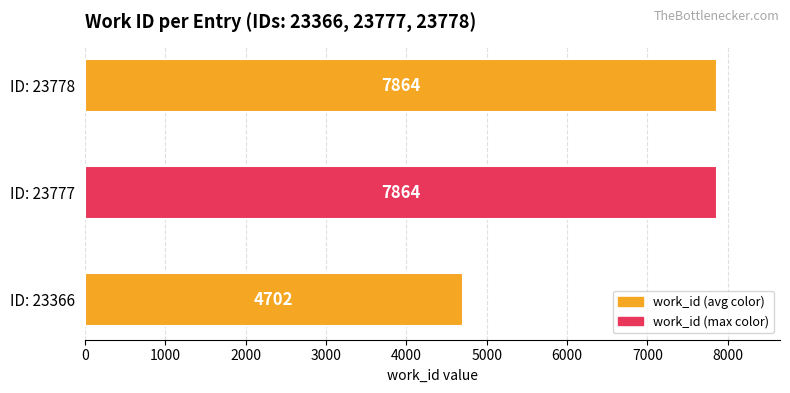

Reading top to bottom, extract all data points from this chart.

ID: 23778=7864	ID: 23777=7864	ID: 23366=4702